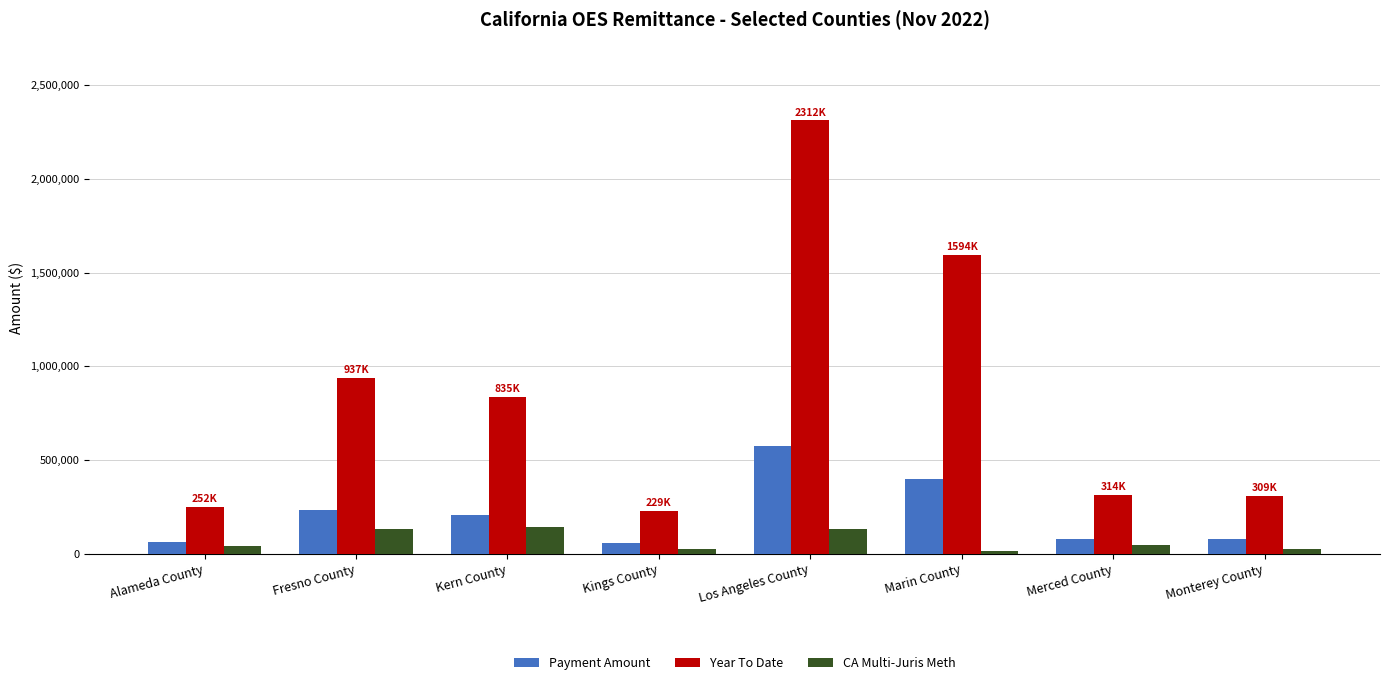

What is the average value of the Payment Amount series?

211155.5